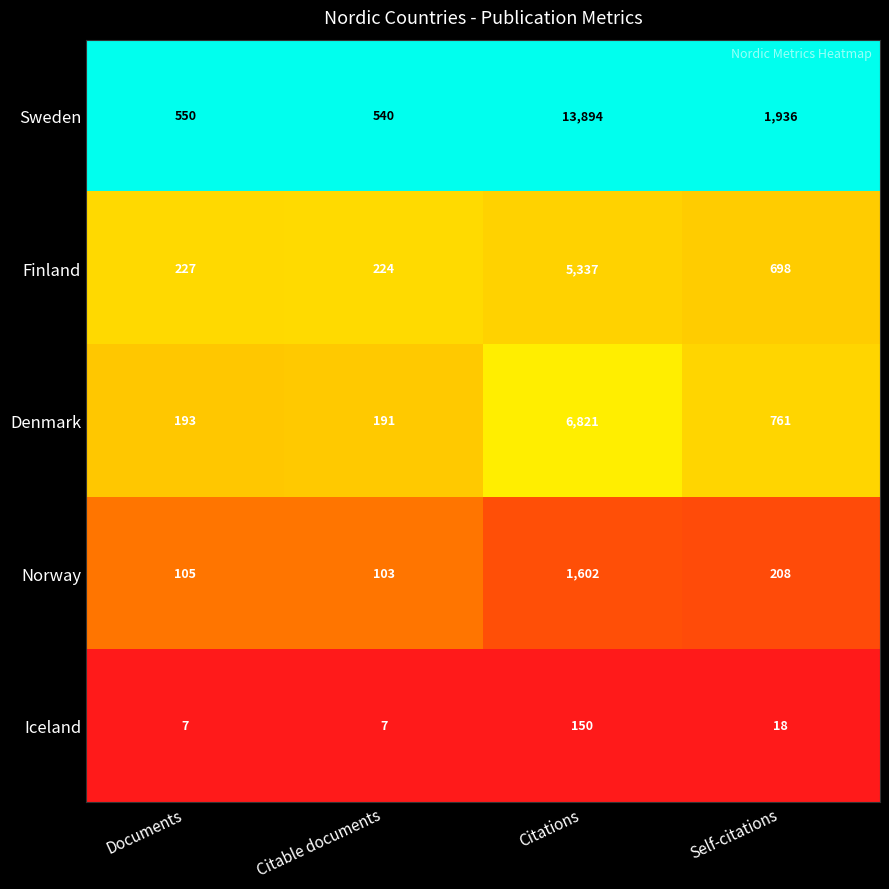

Reading left to right, what are all the values shown in this chart?

Sweden: Documents=550	Citable documents=540	Citations=13894	Self-citations=1936
Finland: Documents=227	Citable documents=224	Citations=5337	Self-citations=698
Denmark: Documents=193	Citable documents=191	Citations=6821	Self-citations=761
Norway: Documents=105	Citable documents=103	Citations=1602	Self-citations=208
Iceland: Documents=7	Citable documents=7	Citations=150	Self-citations=18